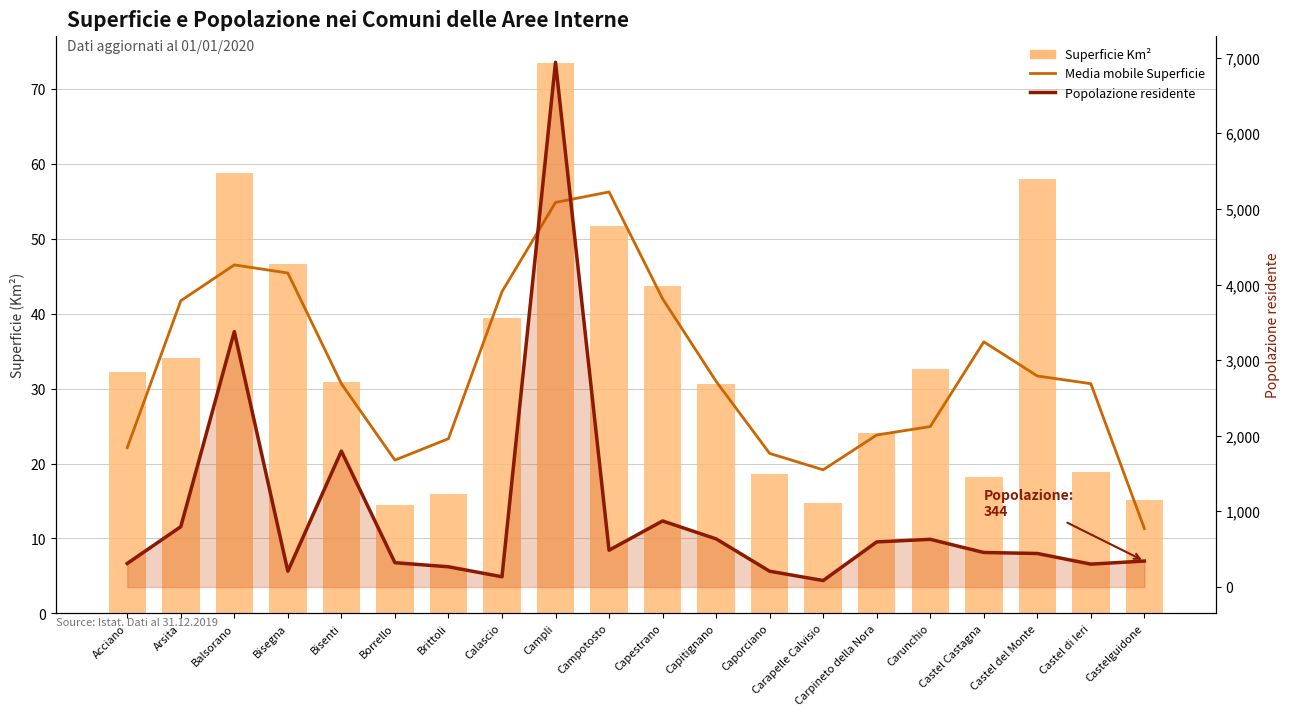

How many series are shown in this chart?

3